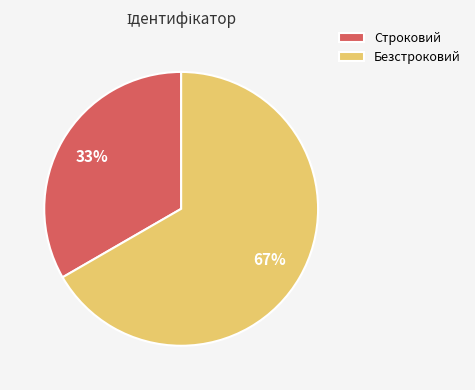

Rank the categories by value from lowest to highest.

Строковий, Безстроковий